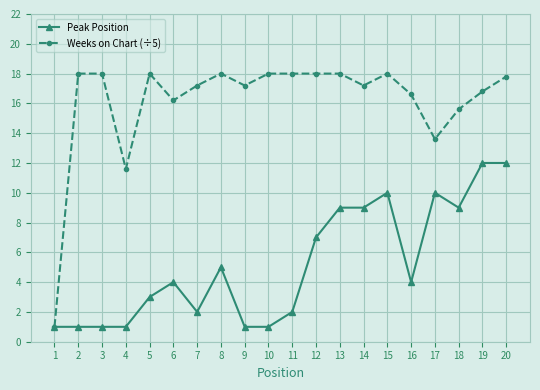

What is the total value across all series at 20?

29.8